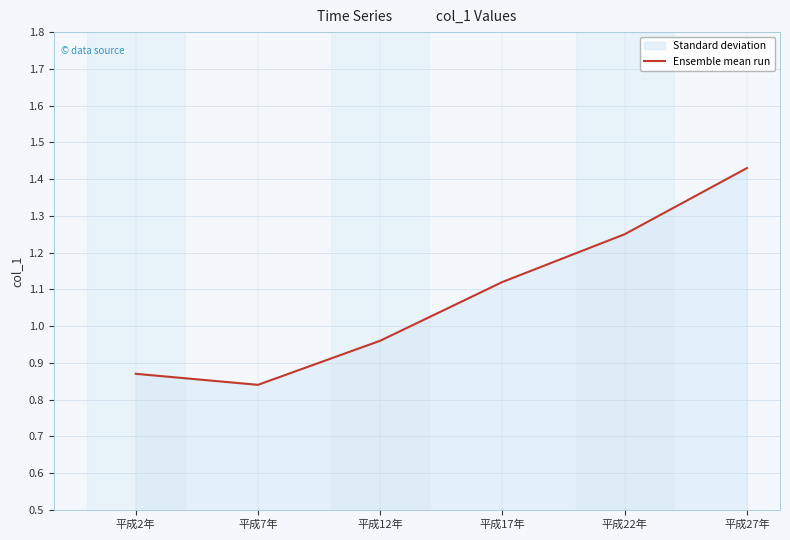

What is the average value?

1.1